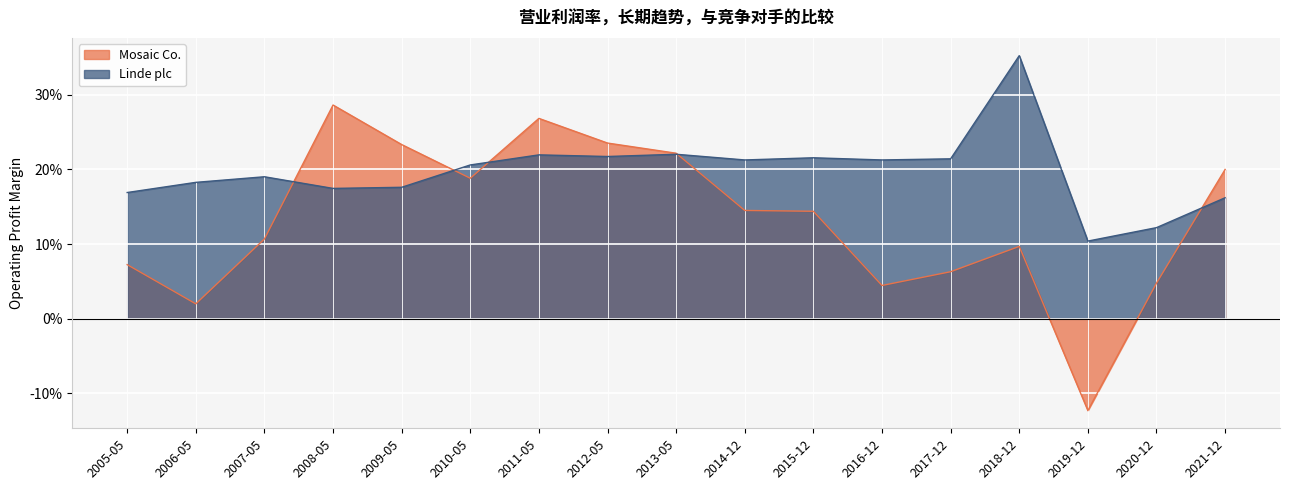

How many categories are shown in the chart?

17